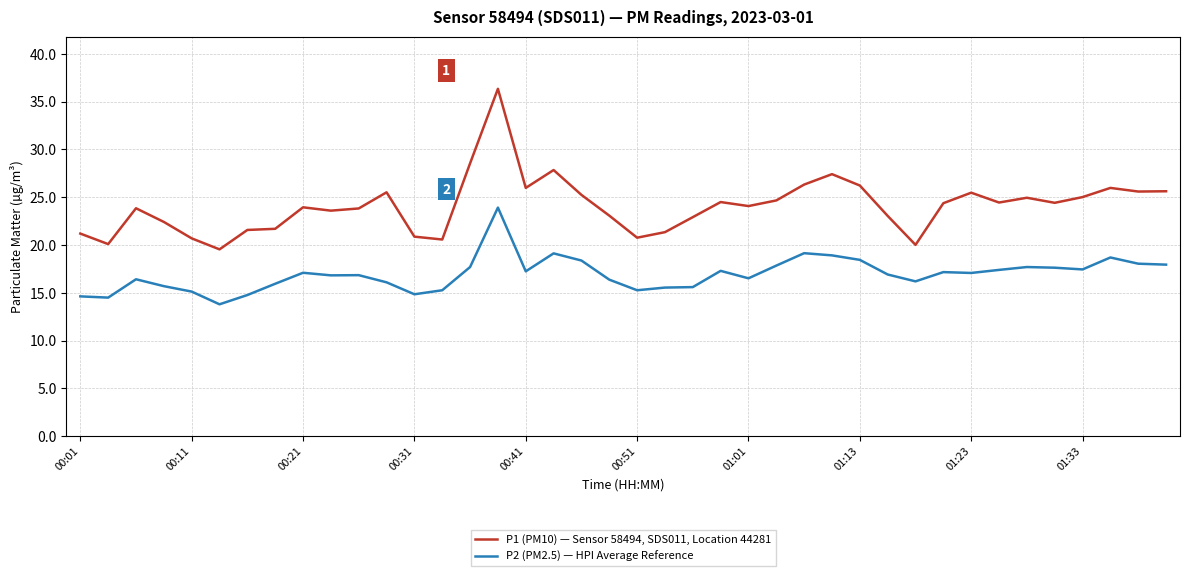

What is the difference between the maximum and minimum values in the P2 (PM2.5) — HPI Average Reference series?

10.1